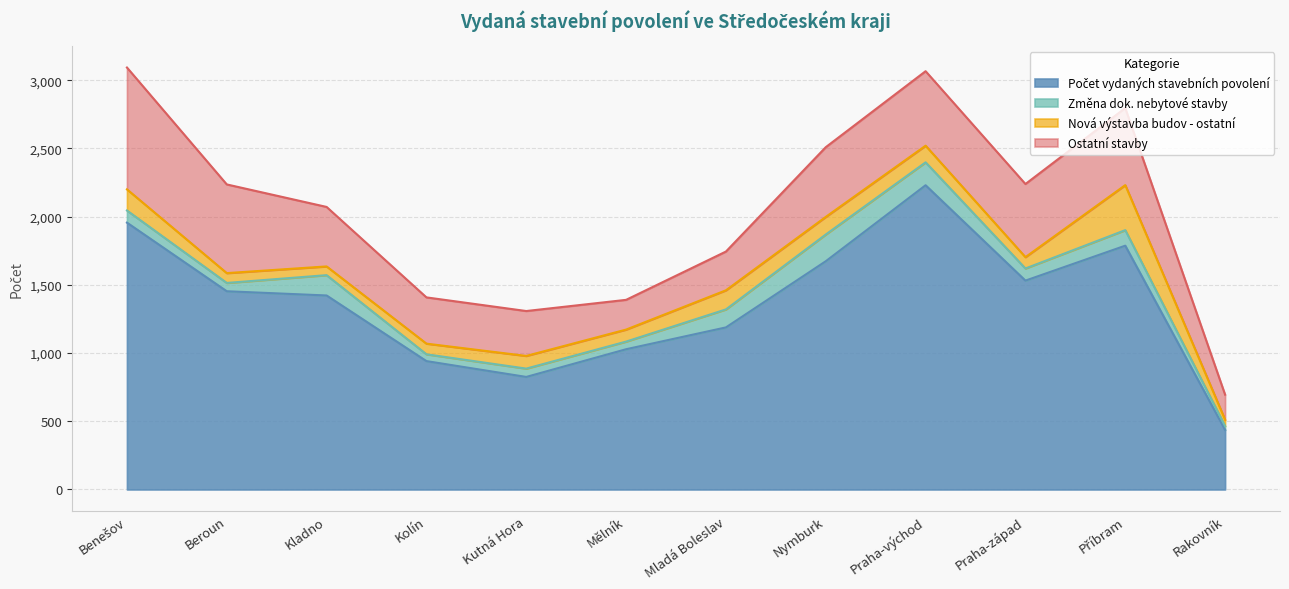

Reading right to left, transcribe all the data shown in this chart.

Počet vydaných stavebních povolení: 437	1787	1531	2230	1673	1188	1028	825	941	1422	1453	1956
Změna dok. nebytové stavby: 28	114	89	168	196	132	56	61	50	149	61	89
Nová výstavba budov - ostatní: 46	330	83	122	129	140	88	93	78	64	72	155
Ostatní stavby: 184	565	536	546	511	284	218	329	339	436	650	893